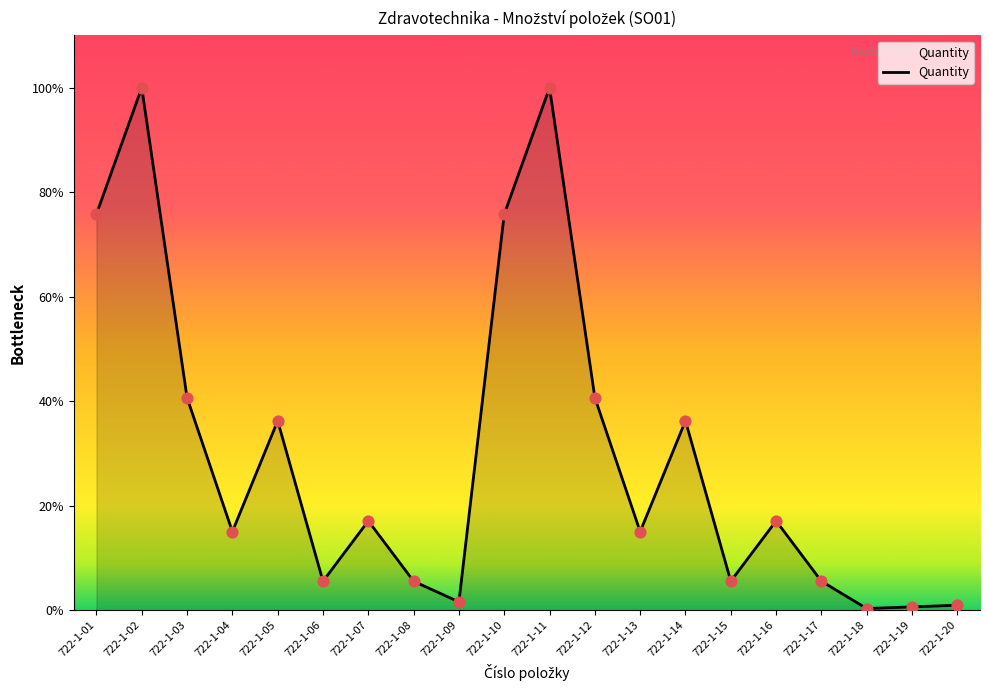

Which has a higher value, 722-1-02 or 722-1-01?

722-1-02